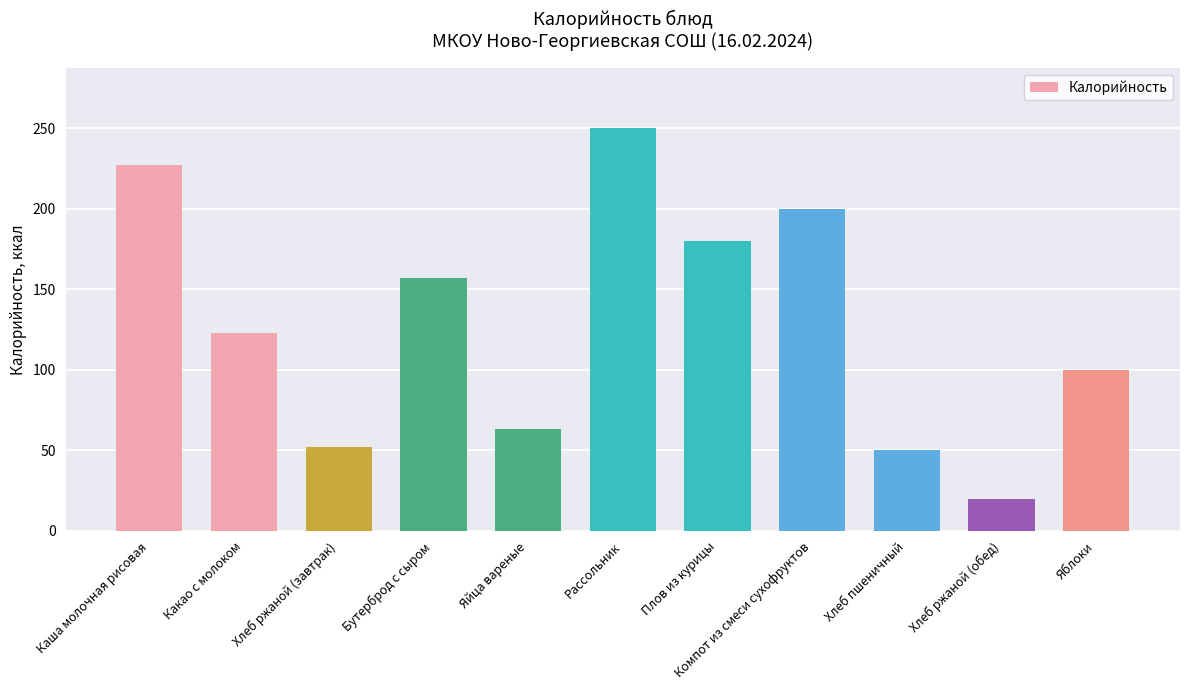

What value does the data have at Яблоки?

100